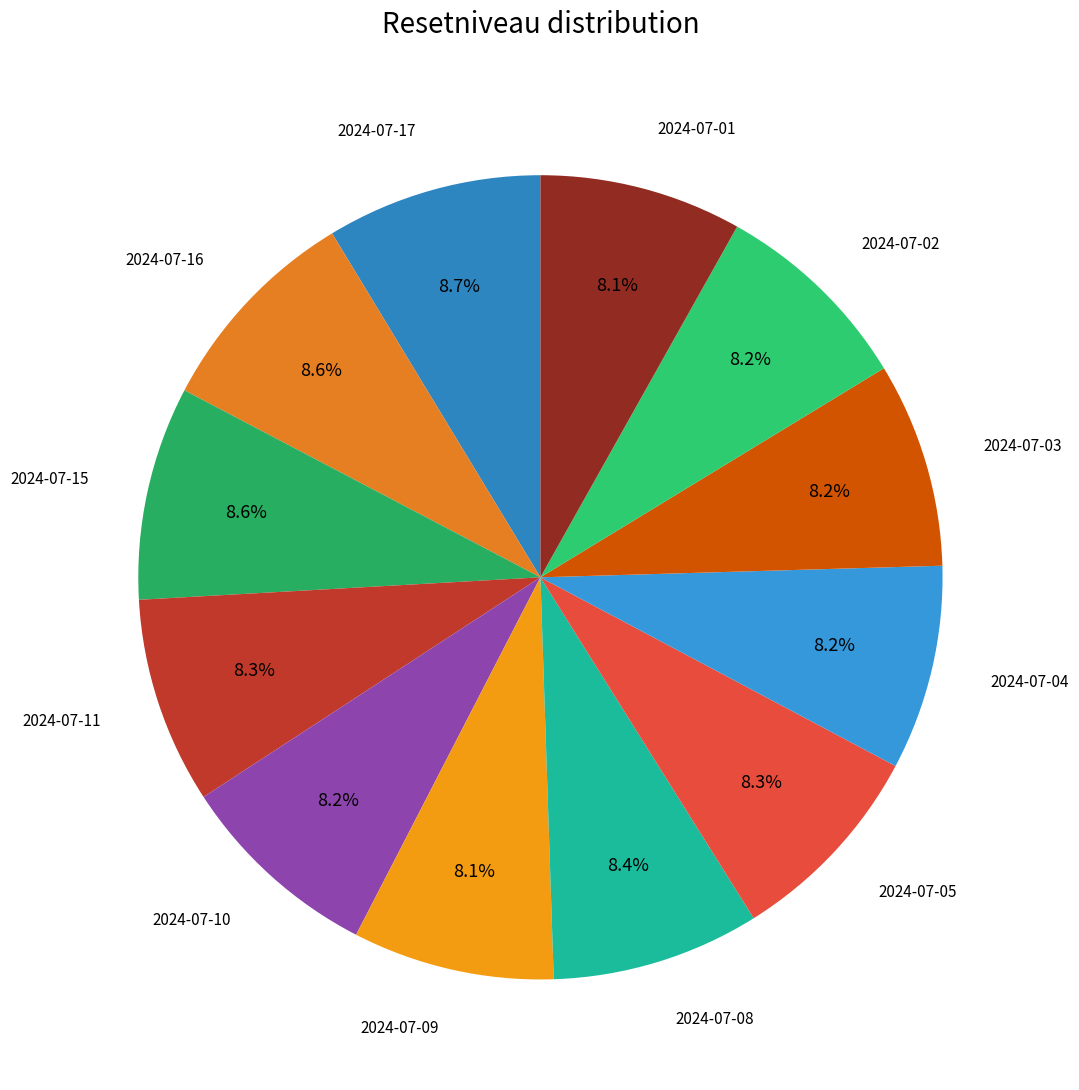

Is there any slice that represents more than half of the pie?

No